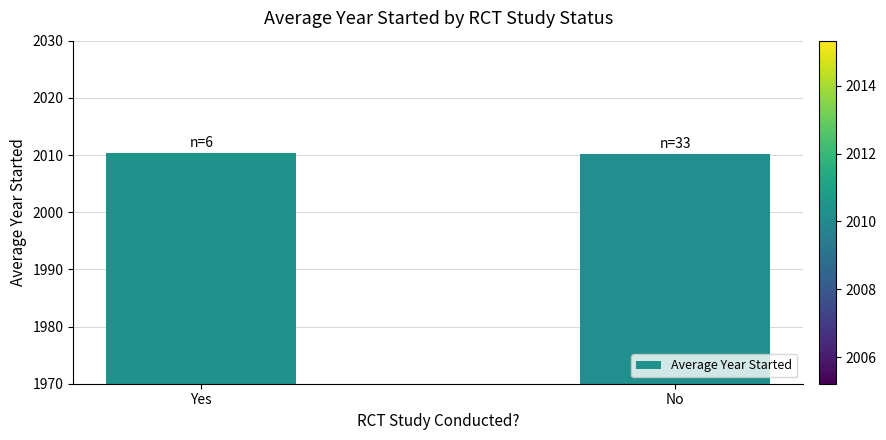

Count the values in the range 2010 to 2011.

2